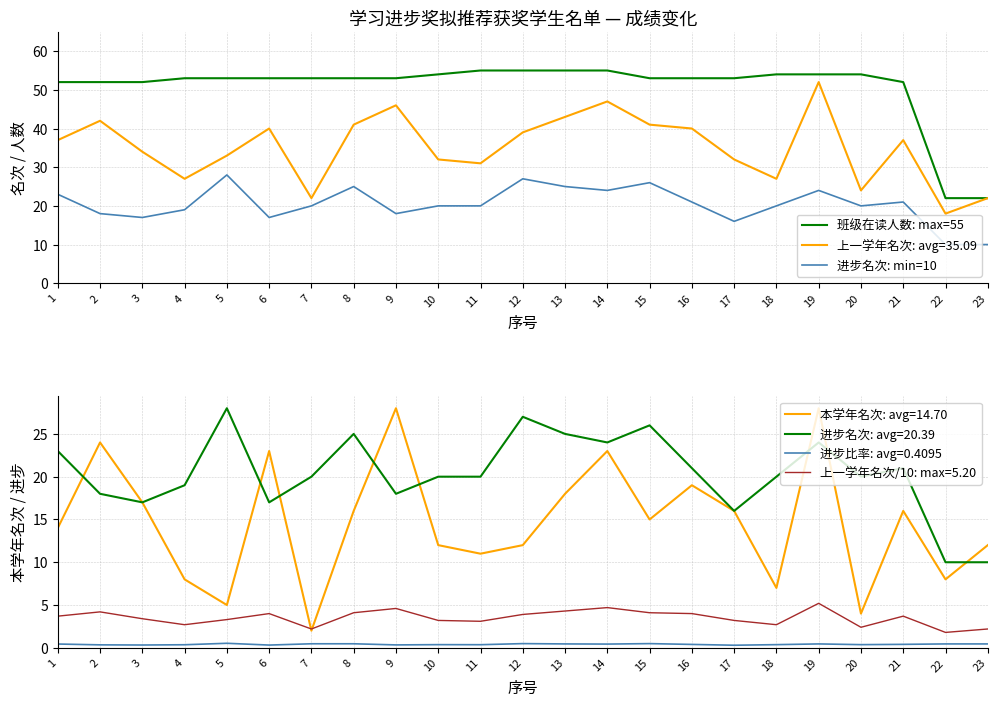

Is the value of 上一学年名次: avg=35.09 at 14 greater than the value of 进步名次: min=10 at 17?

Yes